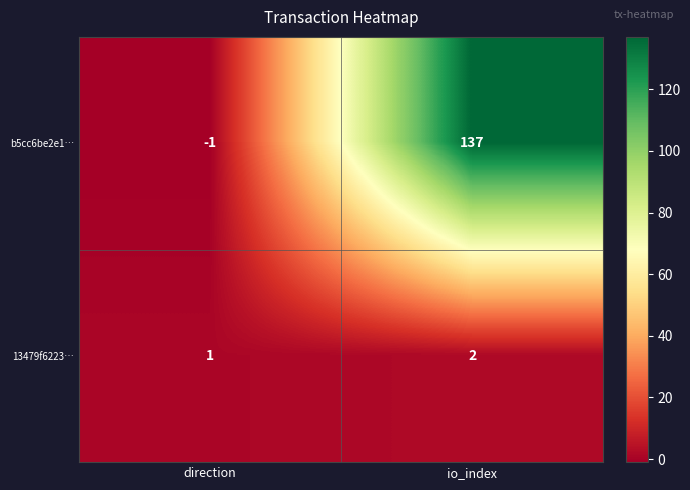

The value of b5cc6be2e1… at direction is -1. True or false?

True